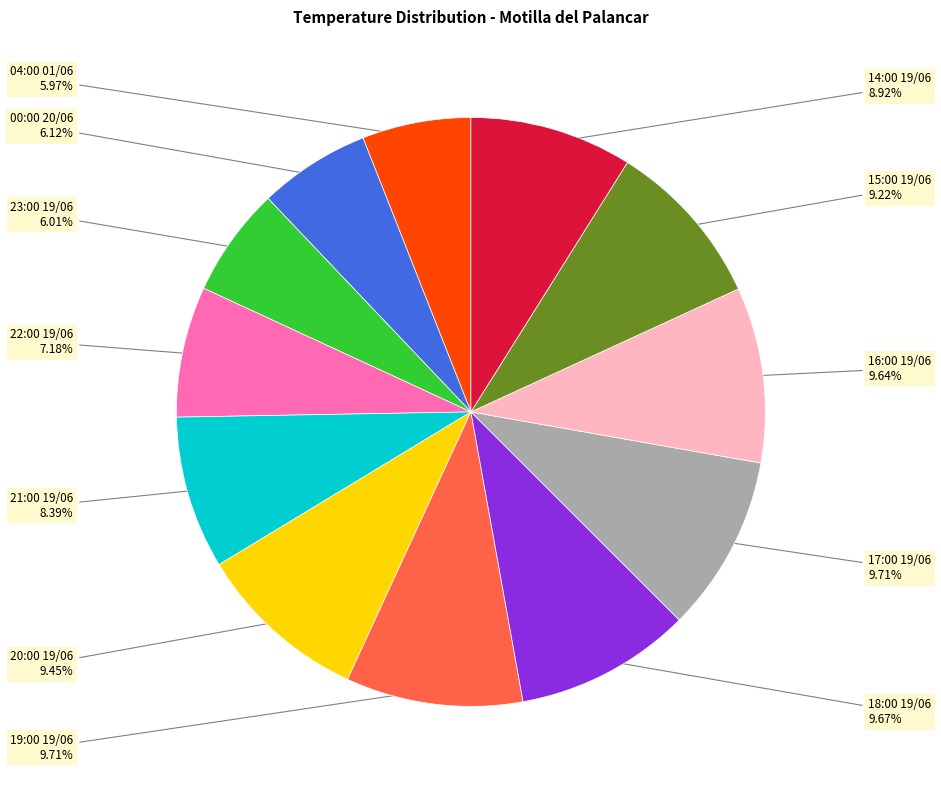

Is it true that 04:00 01/06 is 15% of the pie?

False